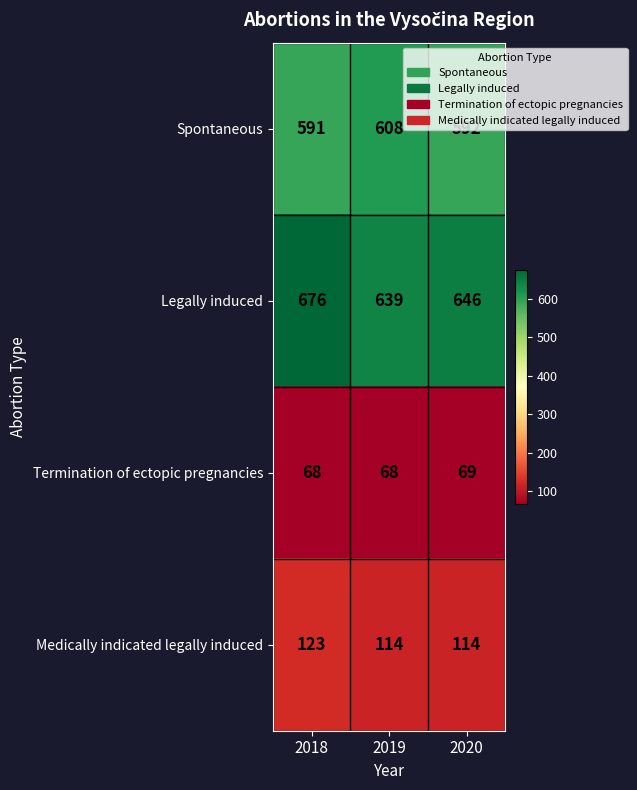

The Medically indicated legally induced series shows 123 at 2018. True or false?

True